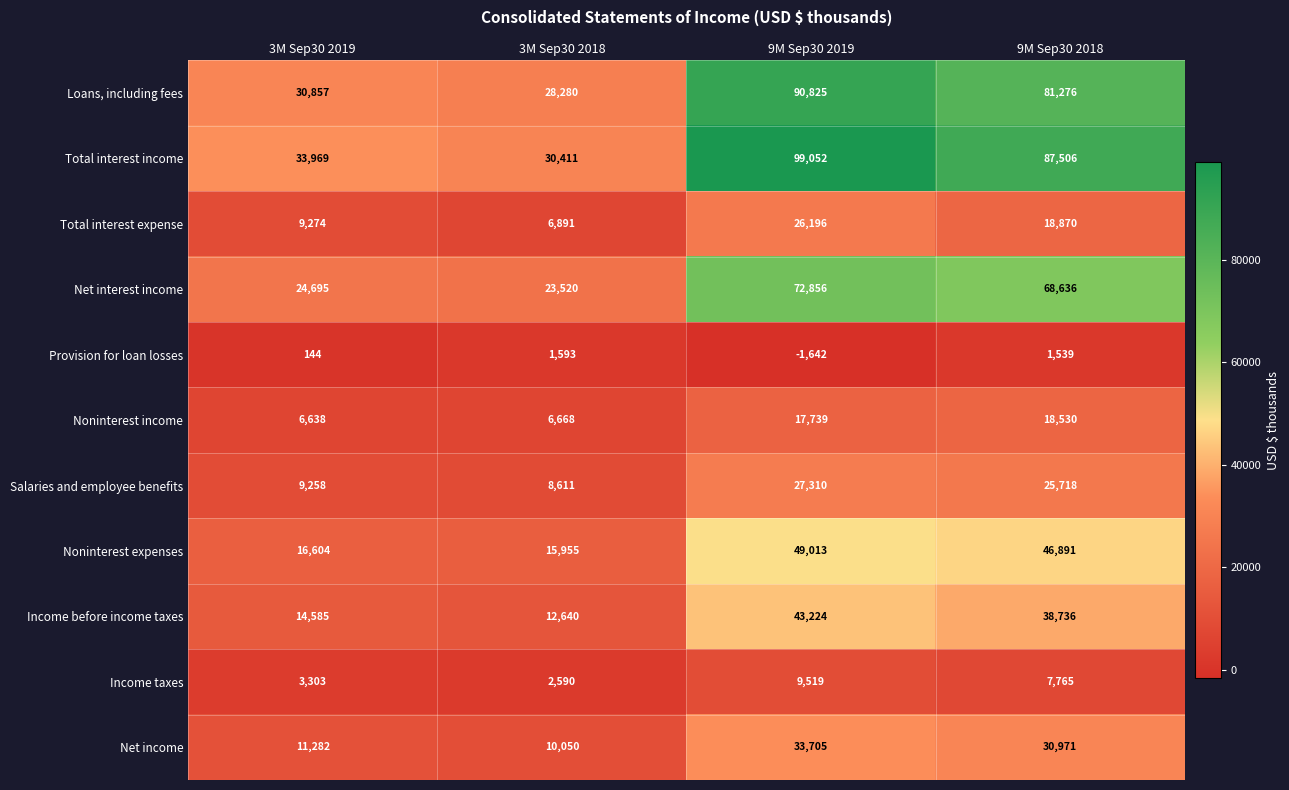

What is the sum of all Net income values?

86008